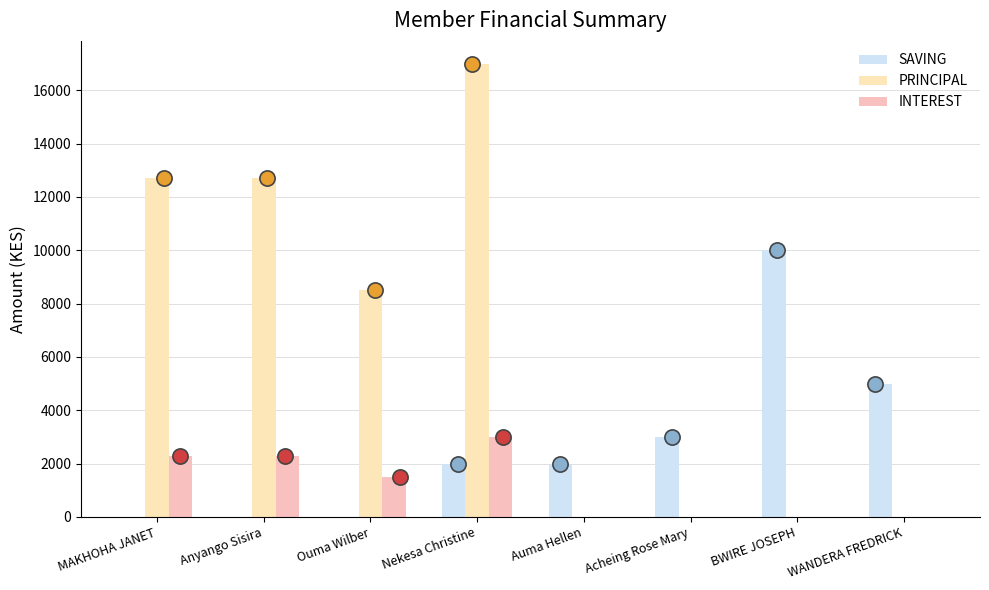

Which series reaches the minimum Y coordinate?

SAVING